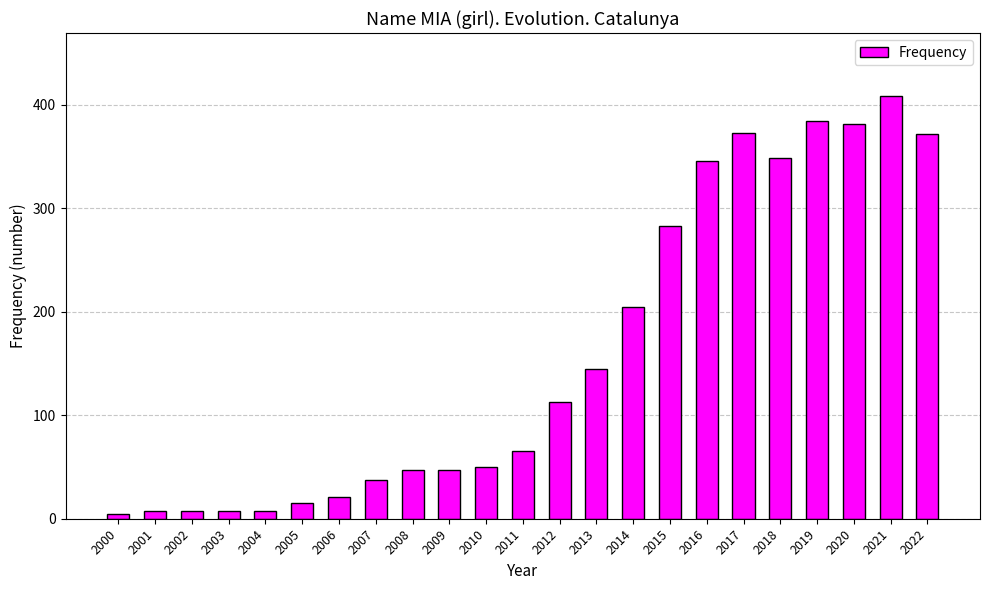

Read the value at 2013.

145